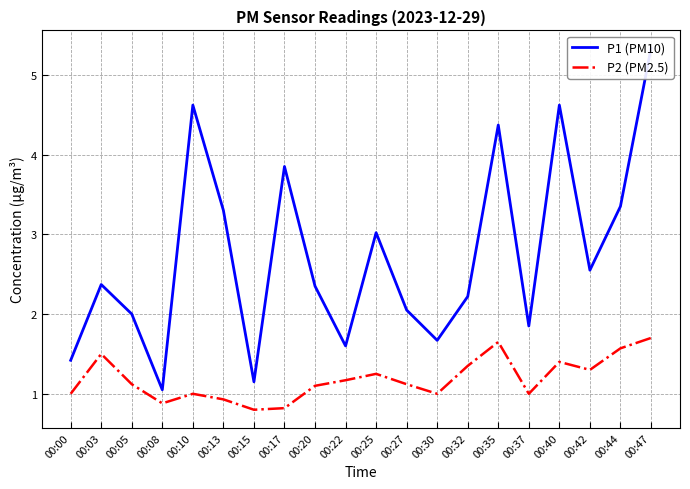

How many values in the P1 (PM10) series exceed 2?

13